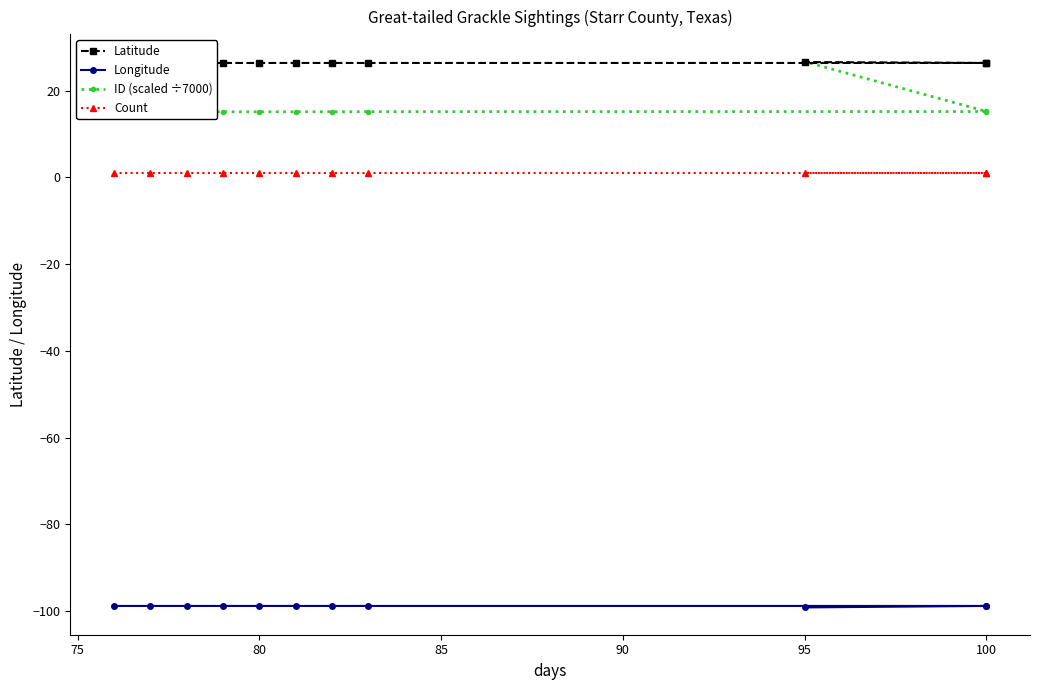

What are all the series names shown in the legend?

Latitude, Longitude, ID (scaled ÷7000), Count